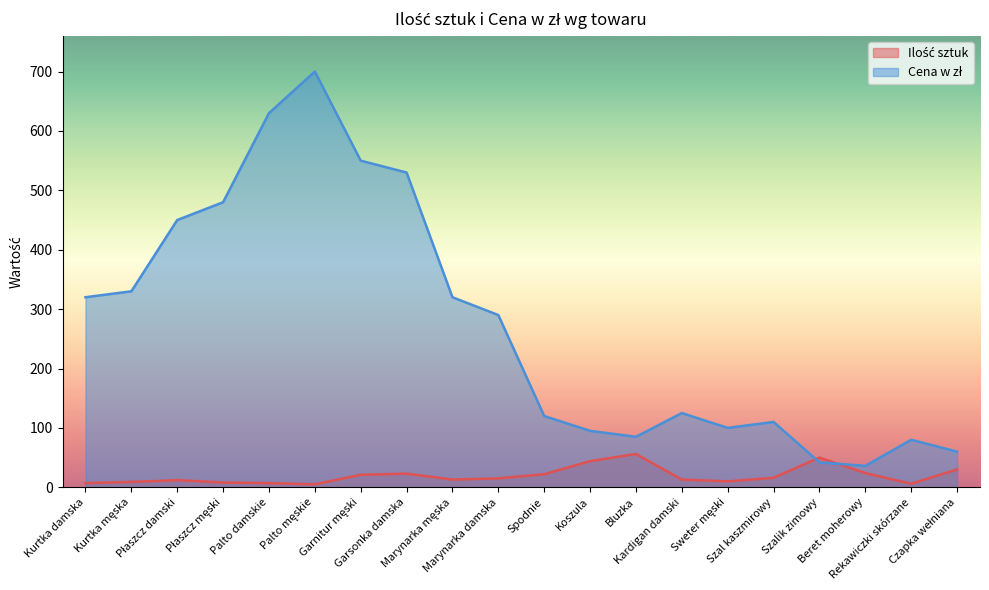

Rank the categories by Ilość sztuk value from highest to lowest.

Bluzka, Szalik zimowy, Koszula, Czapka wełniana, Beret moherowy, Garsonka damska, Spodnie, Garnitur męski, Szal kaszmirowy, Marynarka damska, Marynarka męska, Kardigan damski, Płaszcz damski, Sweter męski, Kurtka męska, Płaszcz męski, Kurtka damska, Palto damskie, Rekawiczki skórzane, Palto męskie